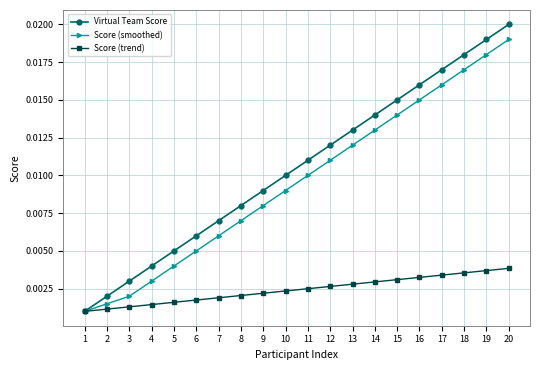

How many categories are shown in the chart?

20